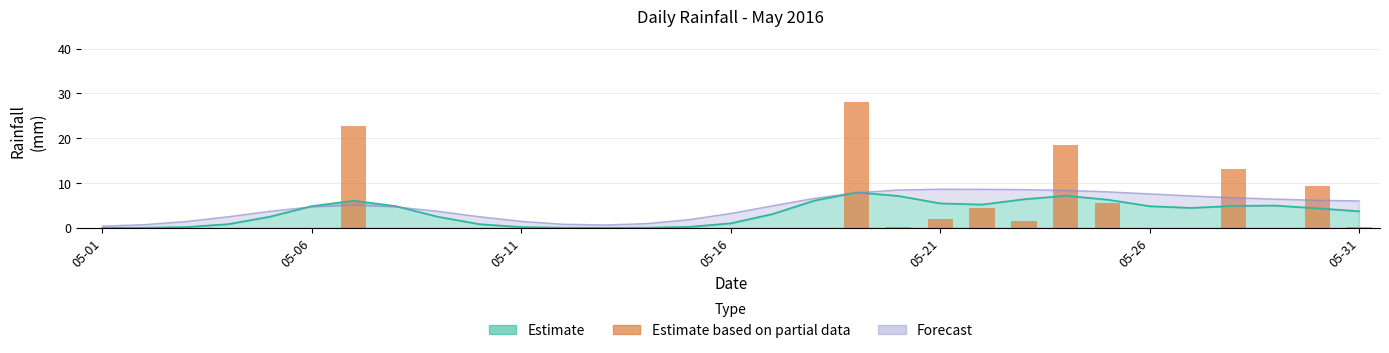

Does the chart contain stacked bars?

No